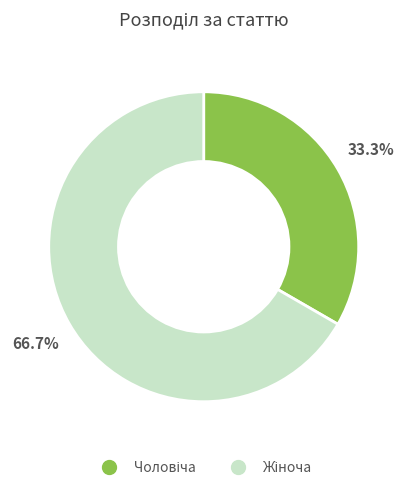

Is there a majority slice in this chart?

Yes